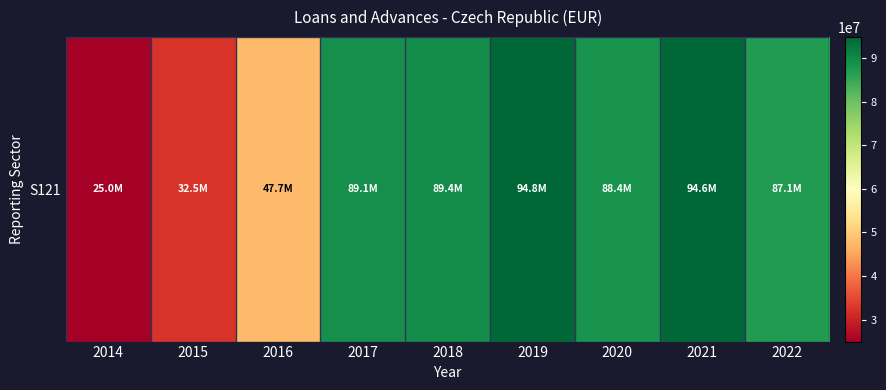

What is the maximum value shown in the chart?

94821559